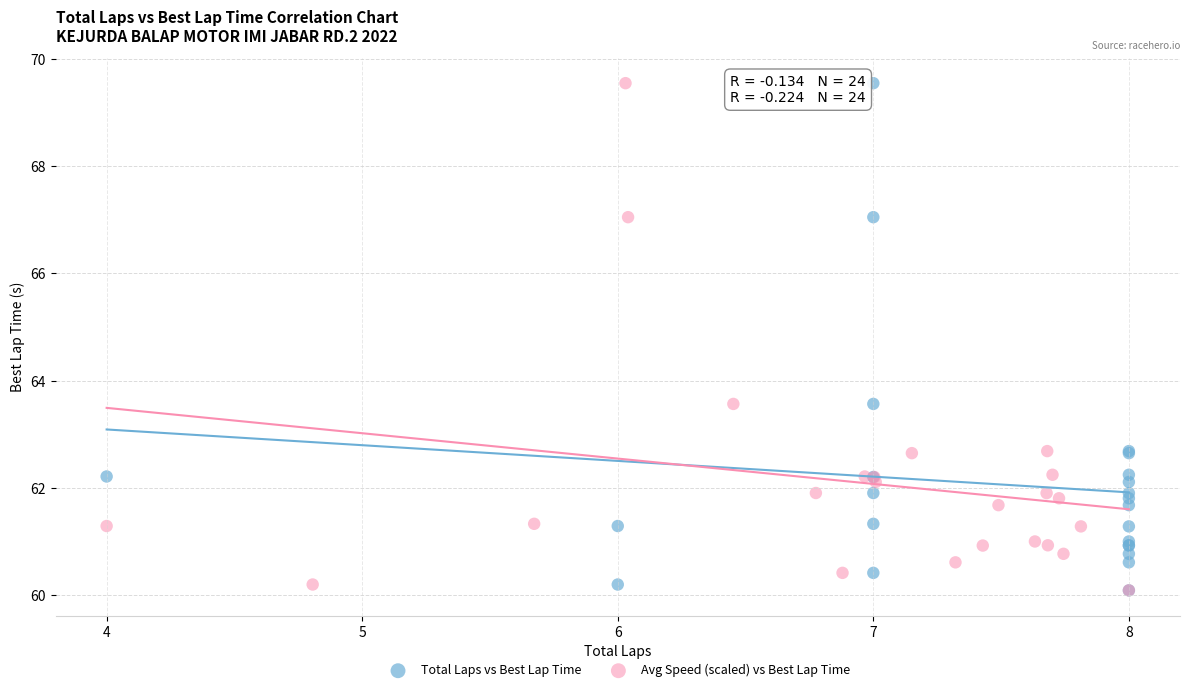

What are all the series names shown in the legend?

Total Laps vs Best Lap Time, Avg Speed (scaled) vs Best Lap Time